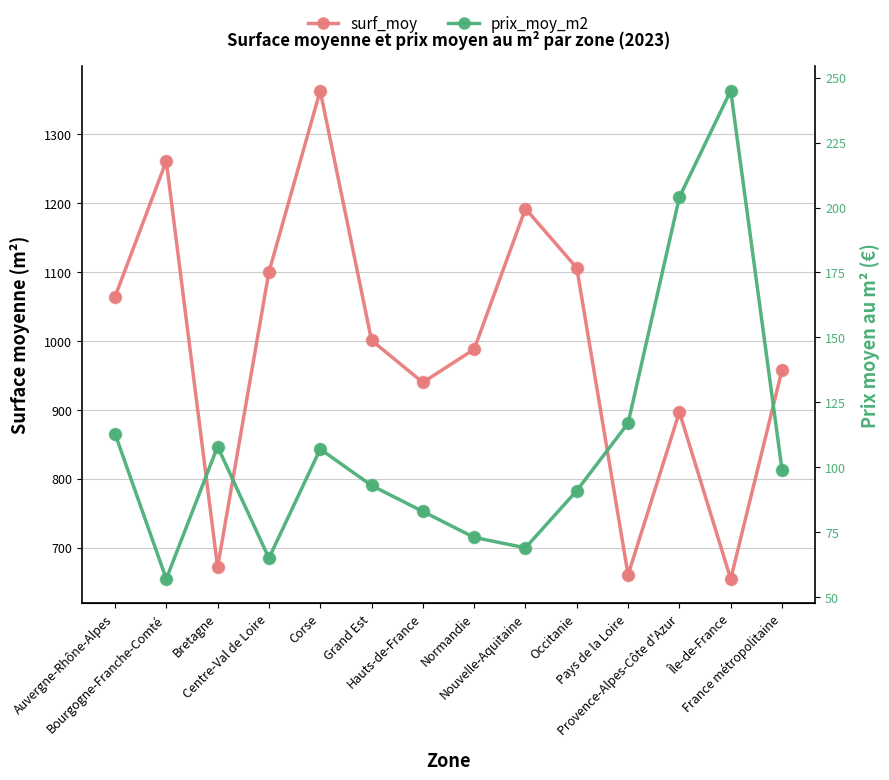

Which series has the largest total across all categories?

surf_moy